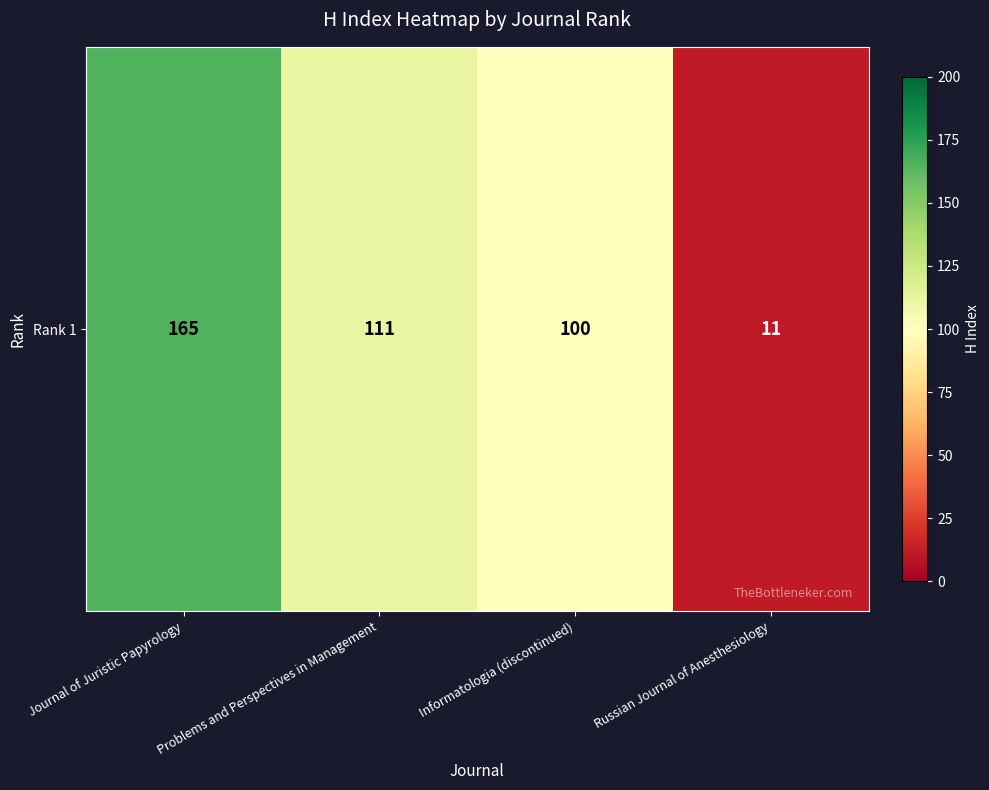

What is the ratio of the value at Journal of Juristic Papyrology to the value at Informatologia (discontinued)?

1.6